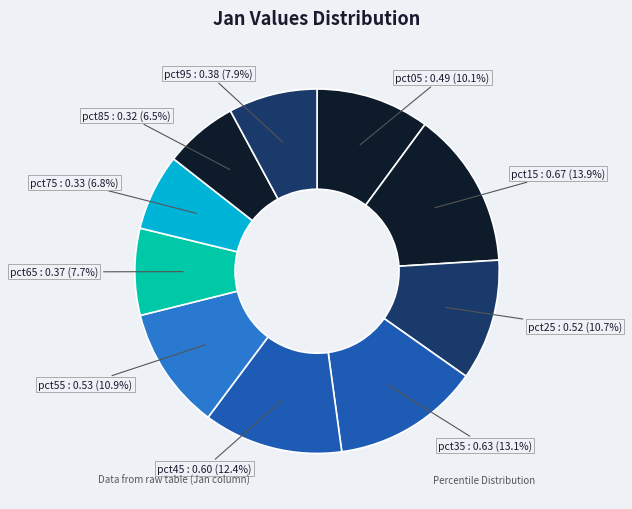

Count the number of slices in the pie.

10